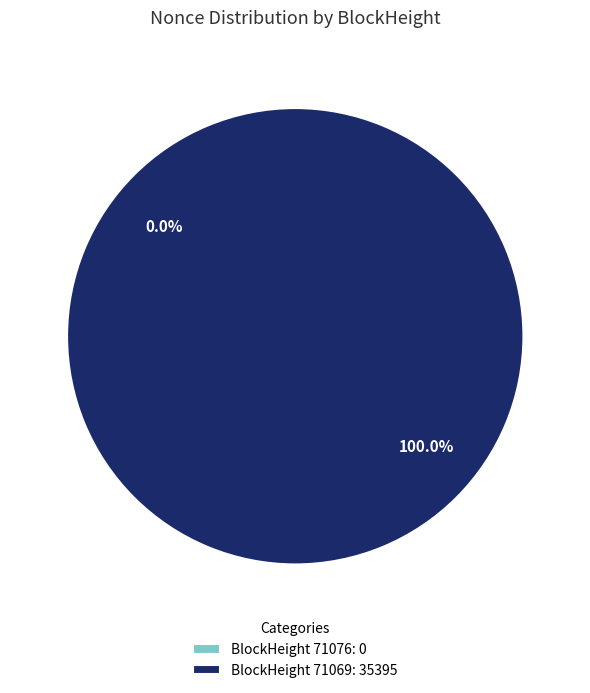

How many slices are in this pie chart?

2